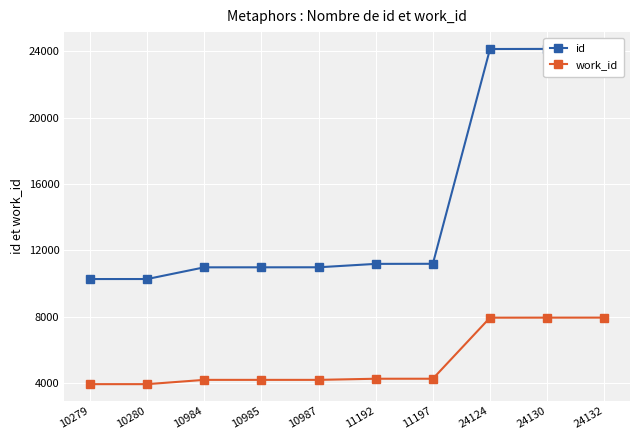

Between 10985 and 24130, which series saw the biggest shift?

id